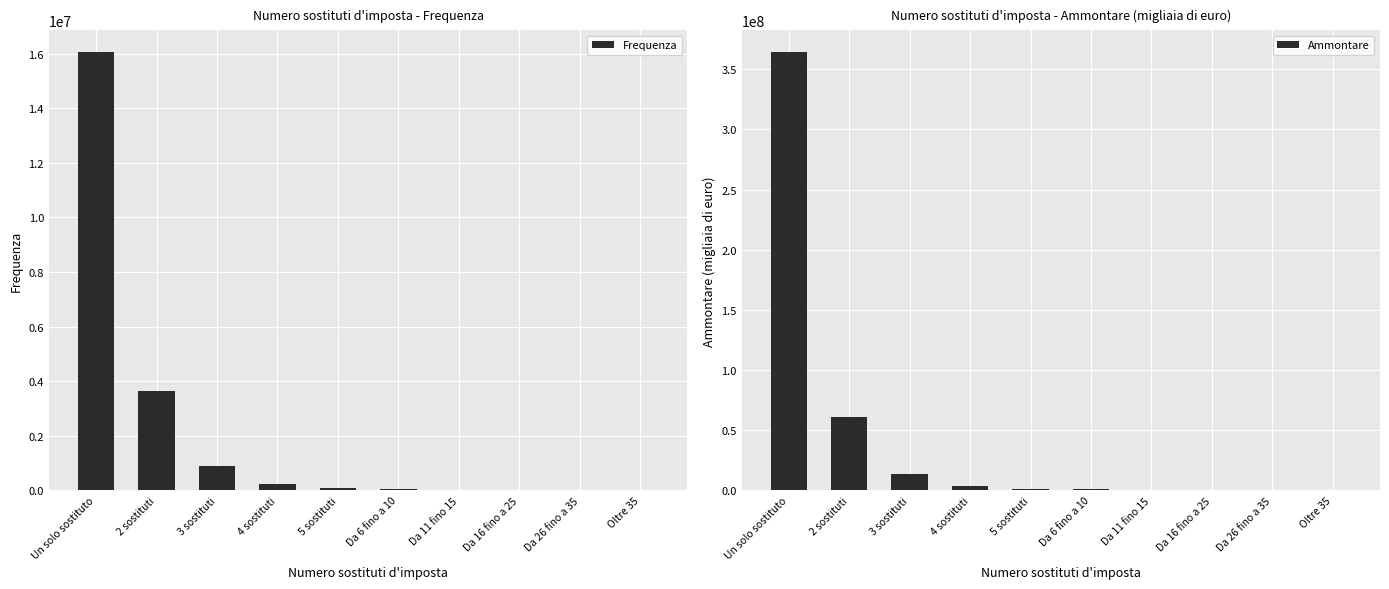

Reading left to right, extract all data points from this chart.

Frequenza: 16052183	3638560	889969	233059	68570	43138	3092	773	79	12
Ammontare: 364069779	60765670	13611378	3616783	1162478	848285	74933	20666	2619	497